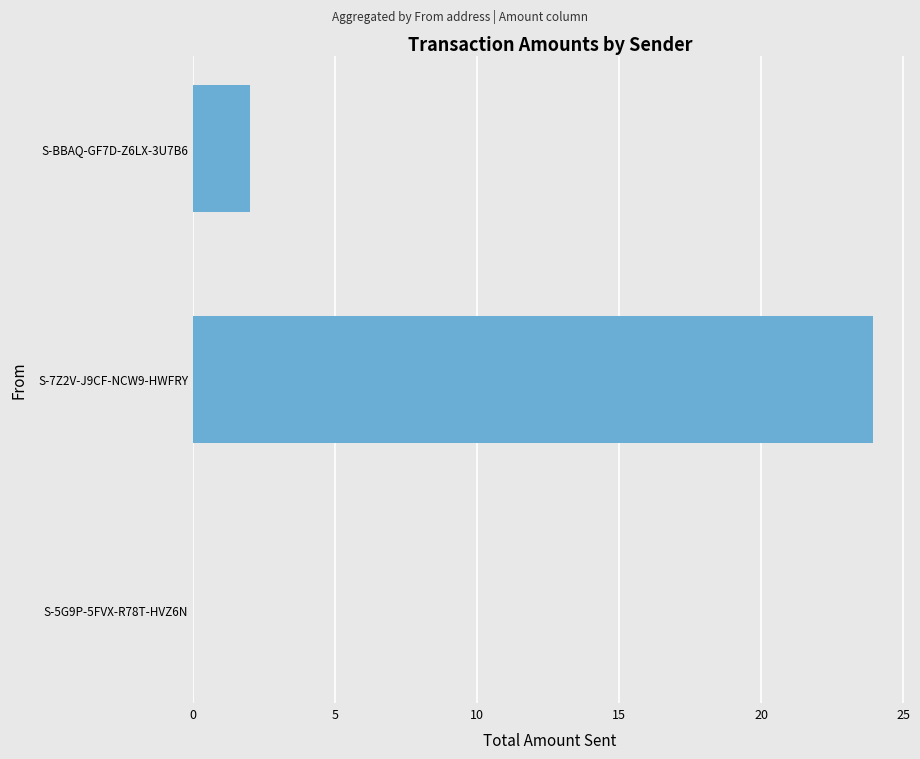

How many categories are shown in the chart?

3